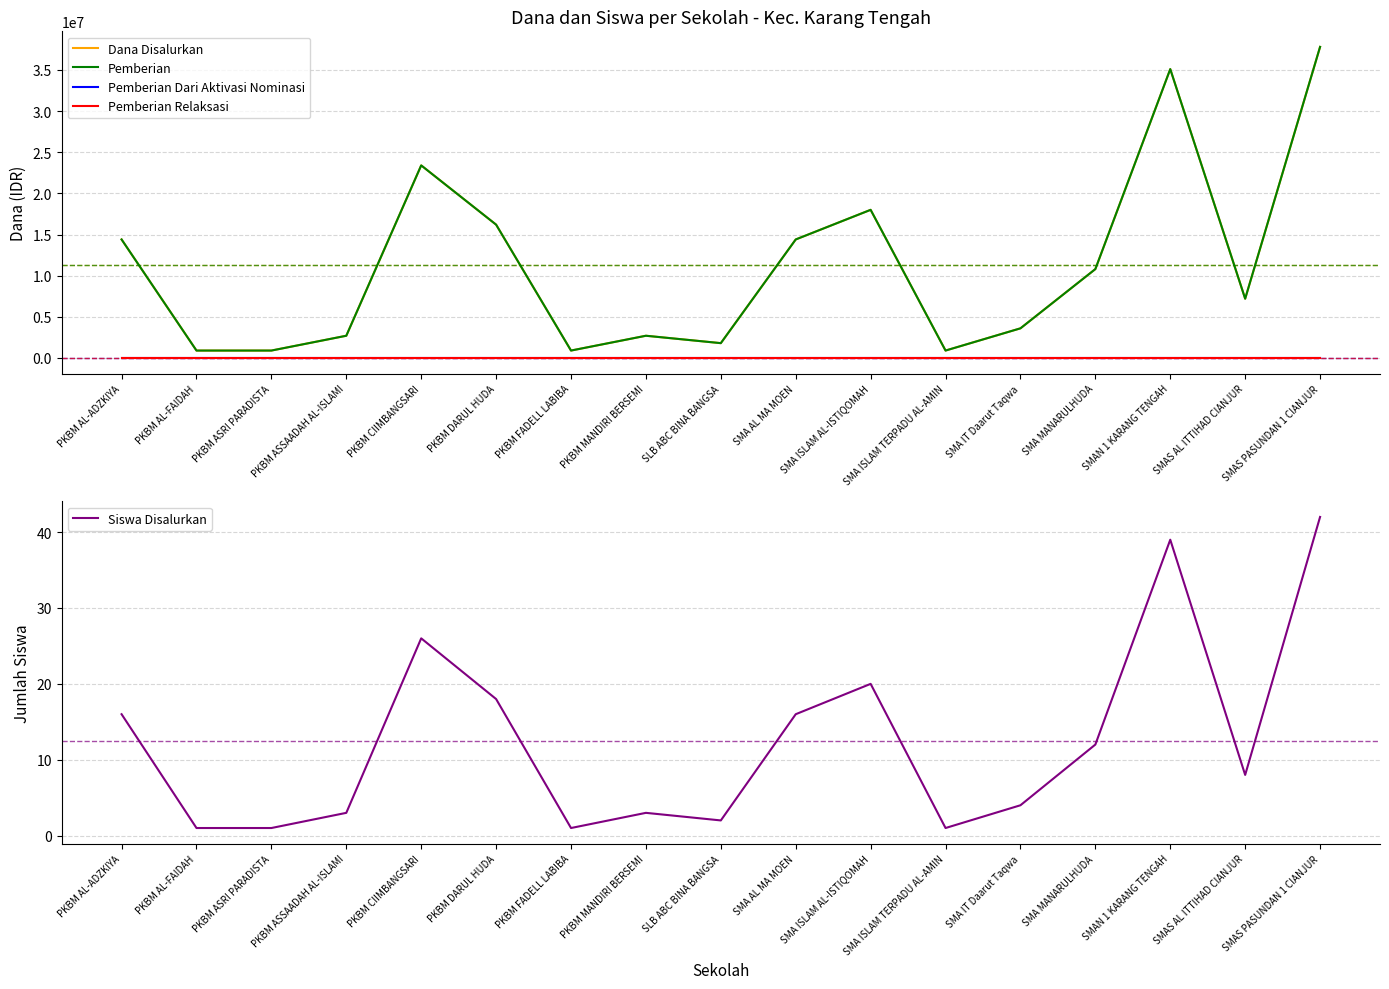

True or false: Siswa Disalurkan and Pemberian cross at least once.

False